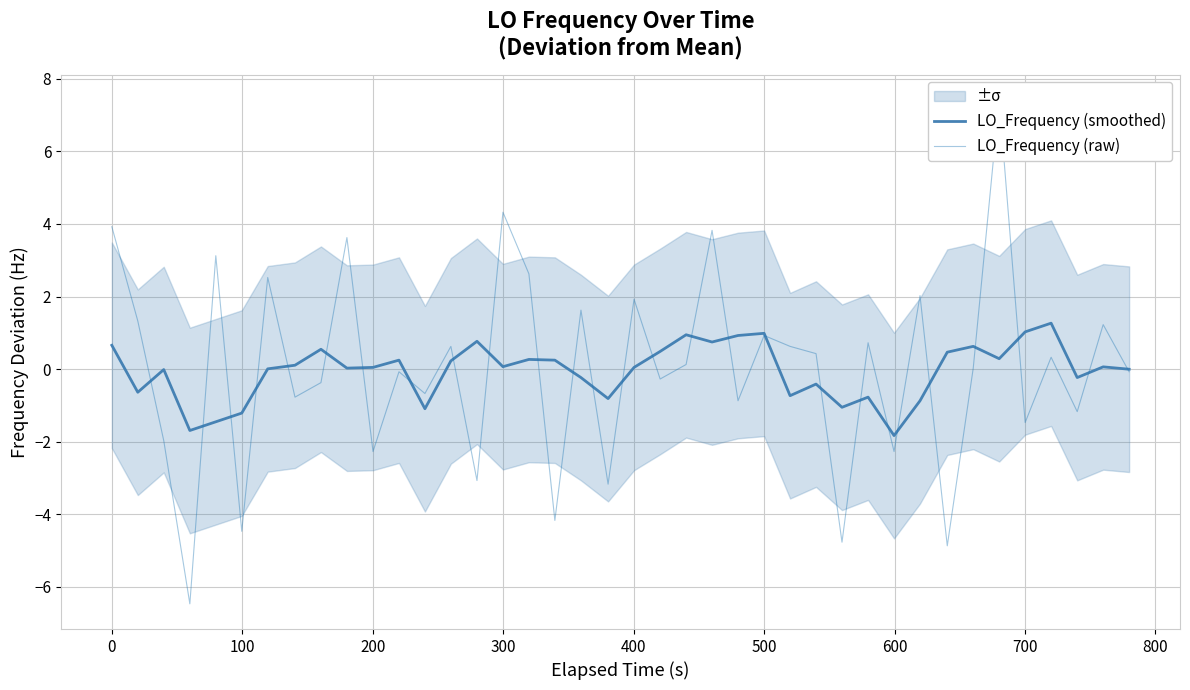

What is the maximum value for LO_Frequency (smoothed)?

1.3